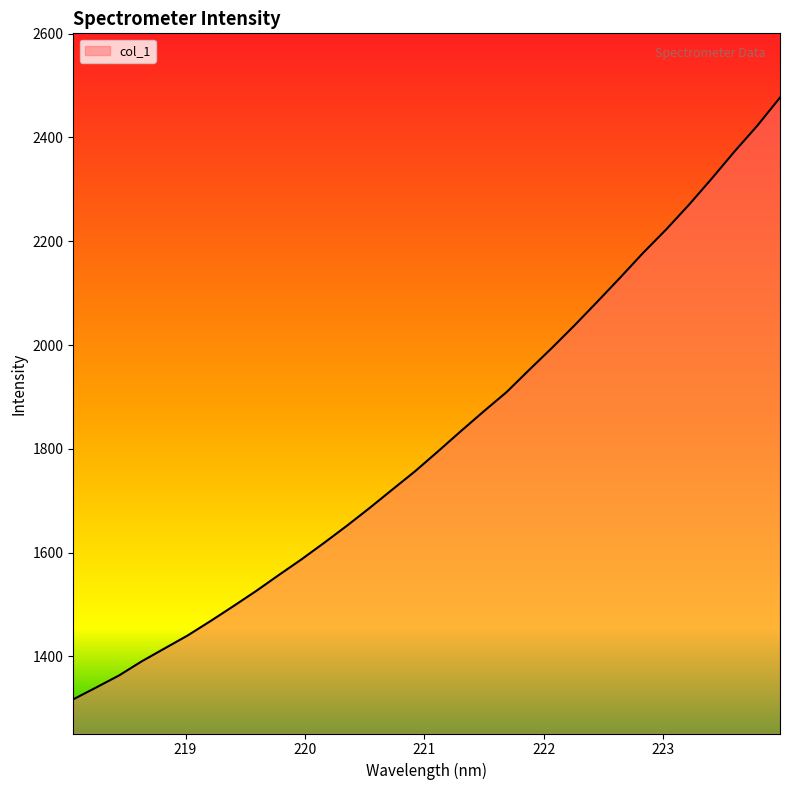

True or false: there are more than 1 points higher than both neighbors.

False